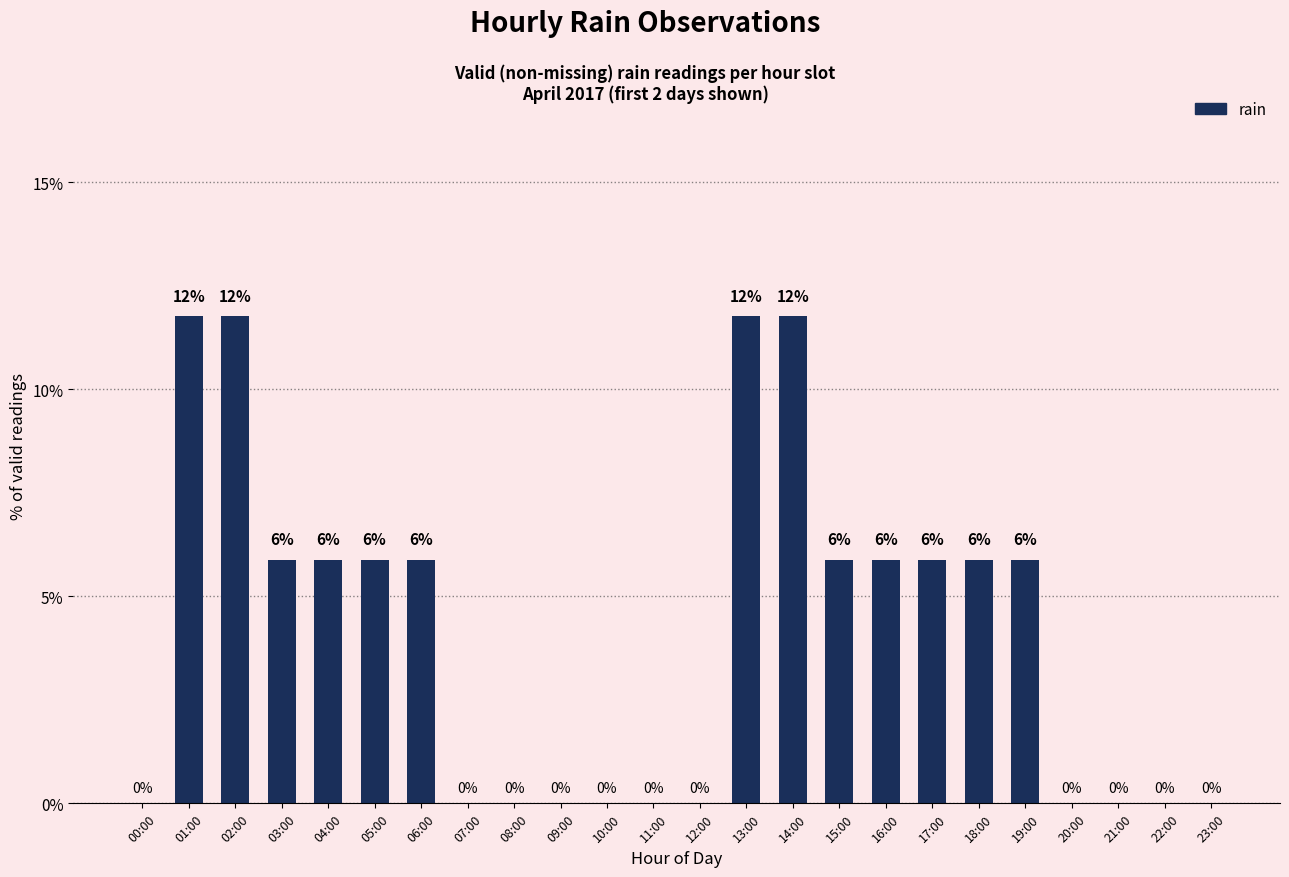

Are the bars horizontal?

No